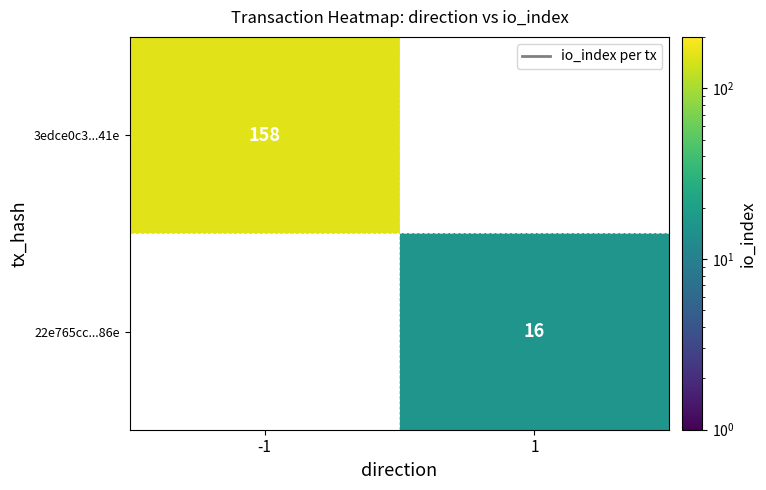

True or false: 3edce0c3...41e has a value of 40 at -1.

False